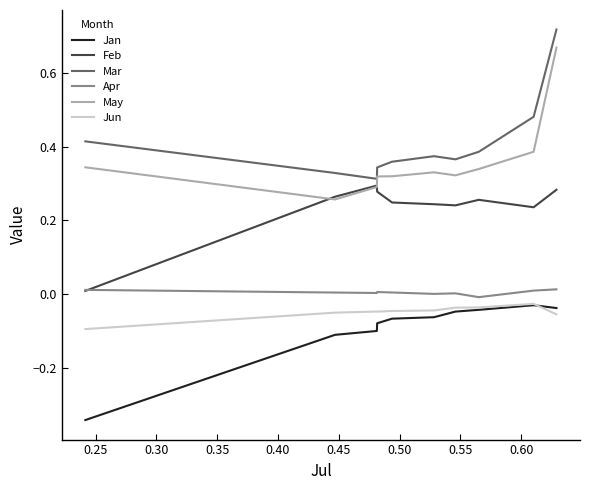

Which series has the largest total across all categories?

Mar